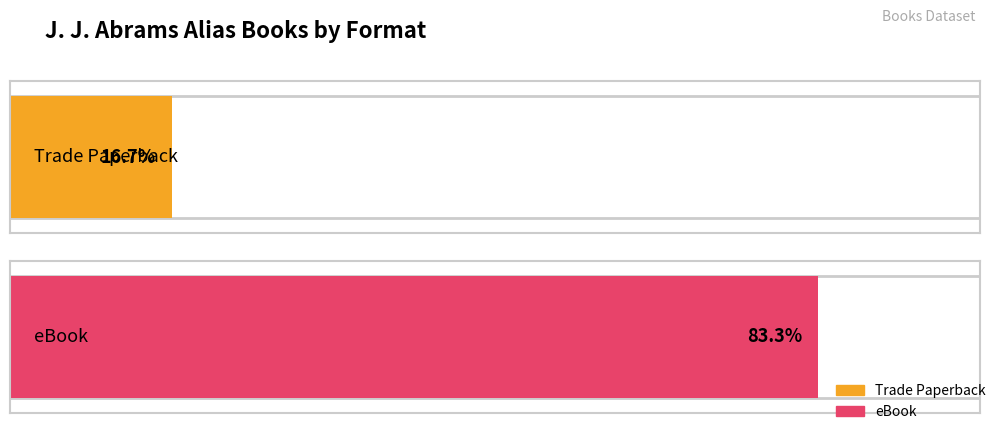

Is the value of Trade Paperback at Mind Games greater than the value of eBook at Mind Games?

No